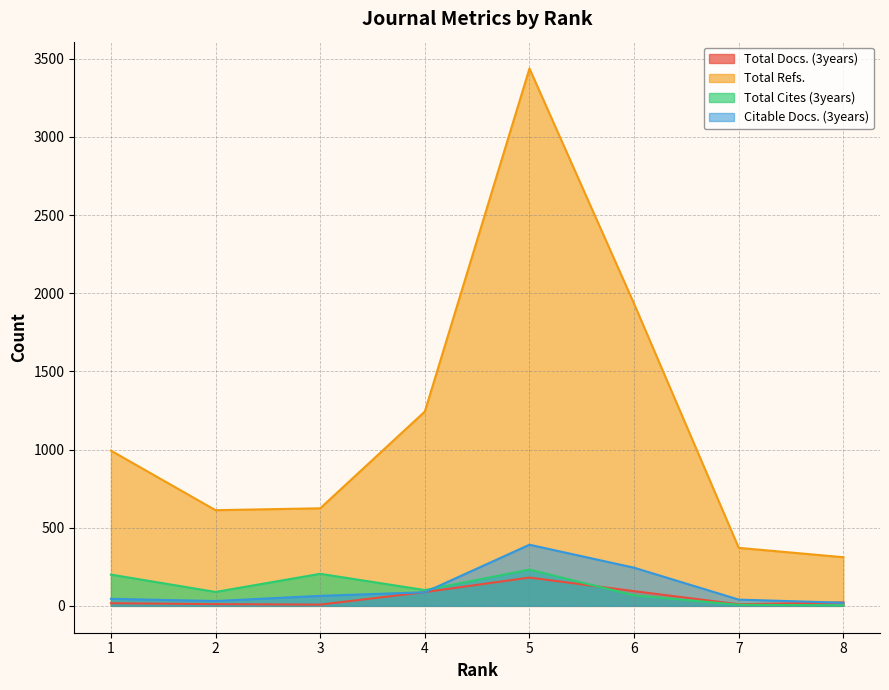

How many data points in Total Refs. are above 993?

3